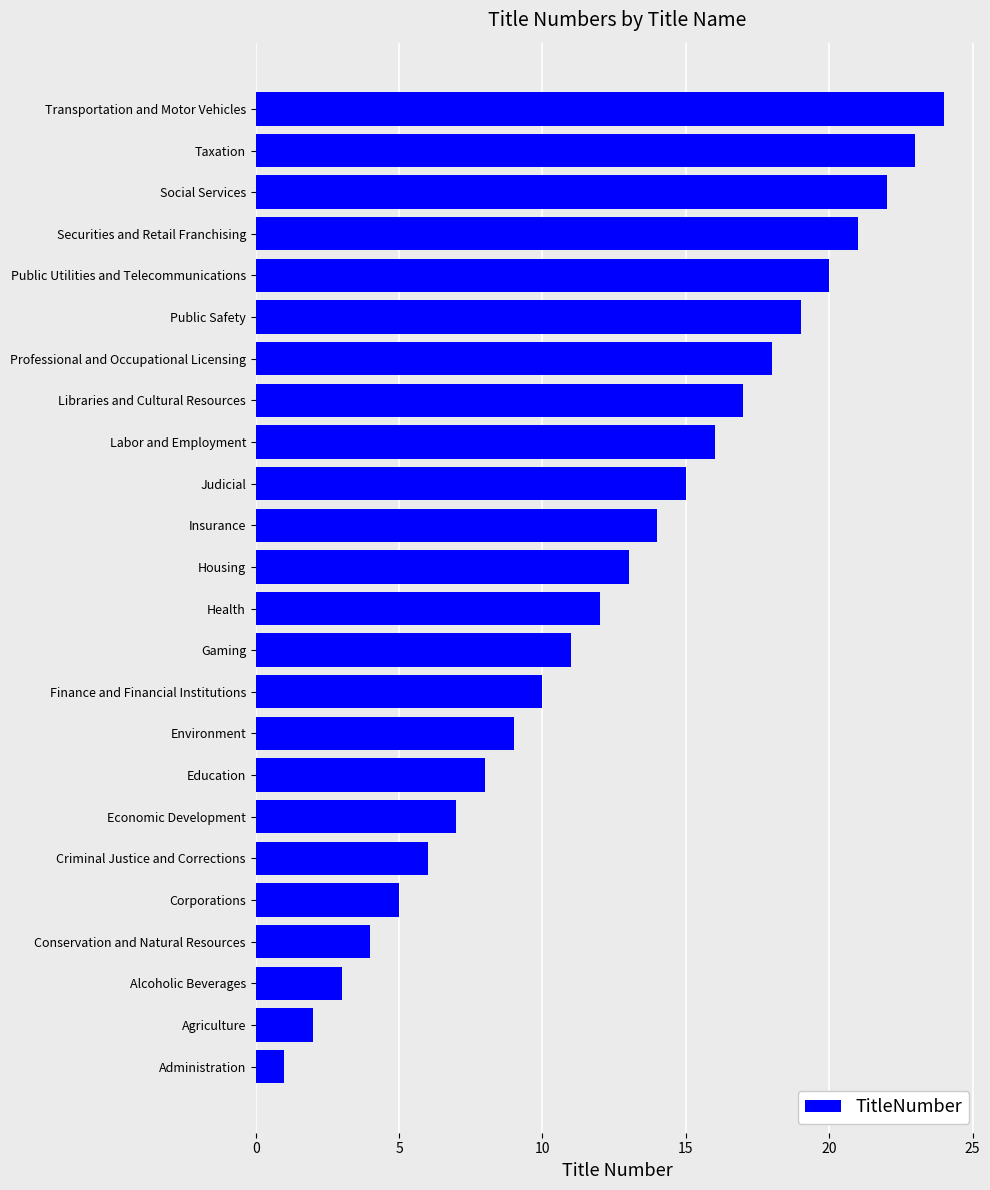

Rank the categories by value from highest to lowest.

Transportation and Motor Vehicles, Taxation, Social Services, Securities and Retail Franchising, Public Utilities and Telecommunications, Public Safety, Professional and Occupational Licensing, Libraries and Cultural Resources, Labor and Employment, Judicial, Insurance, Housing, Health, Gaming, Finance and Financial Institutions, Environment, Education, Economic Development, Criminal Justice and Corrections, Corporations, Conservation and Natural Resources, Alcoholic Beverages, Agriculture, Administration